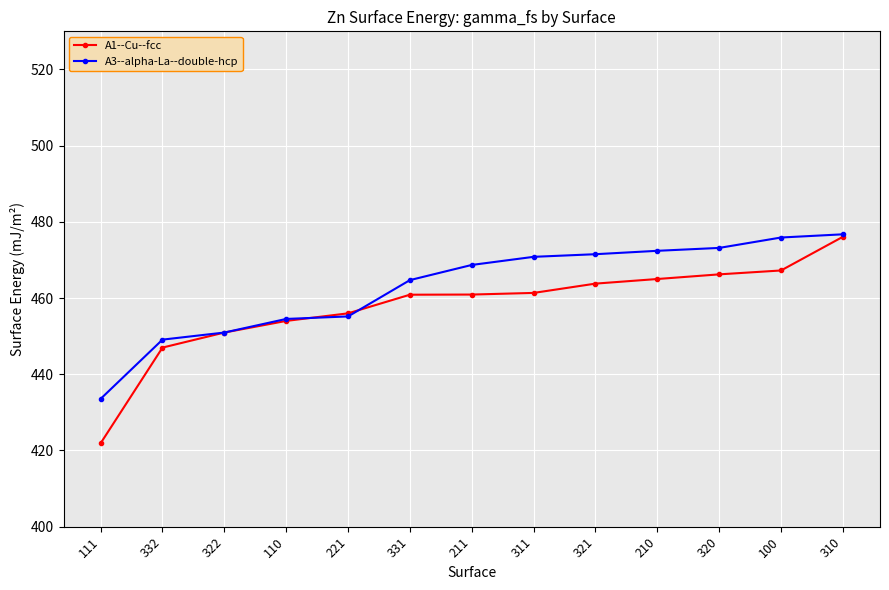

What is the value of the A1--Cu--fcc point at the 13th from the left?

476.1